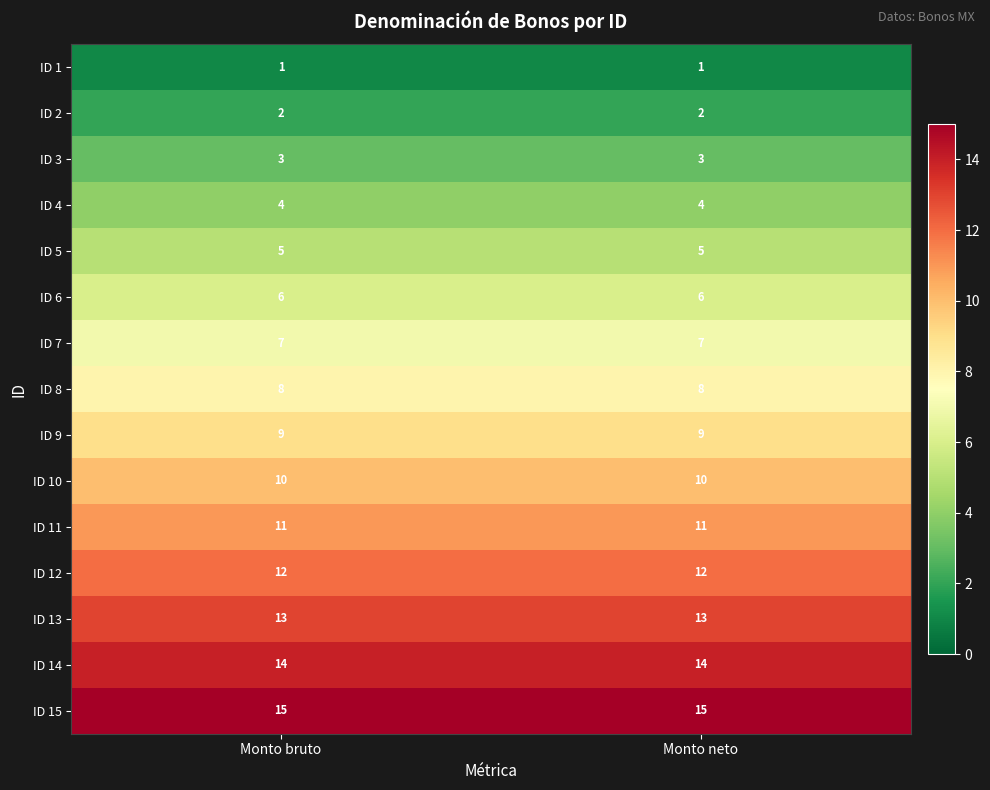

What value does the ID 15 series have at Monto neto?

15